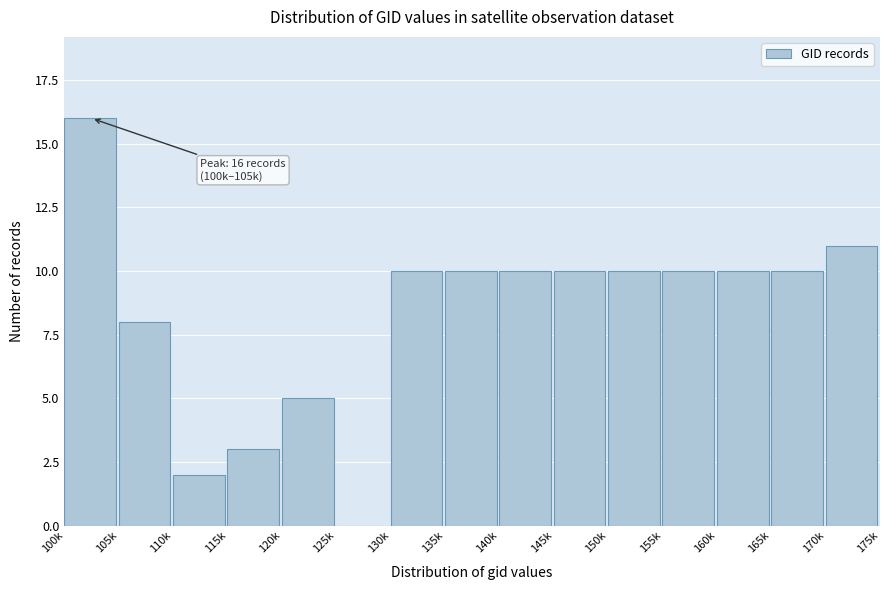

Reading left to right, extract all data points from this chart.

100k=16	105k=8	110k=2	115k=3	120k=5	125k=0	130k=10	135k=10	140k=10	145k=10	150k=10	155k=10	160k=10	165k=10	170k=11